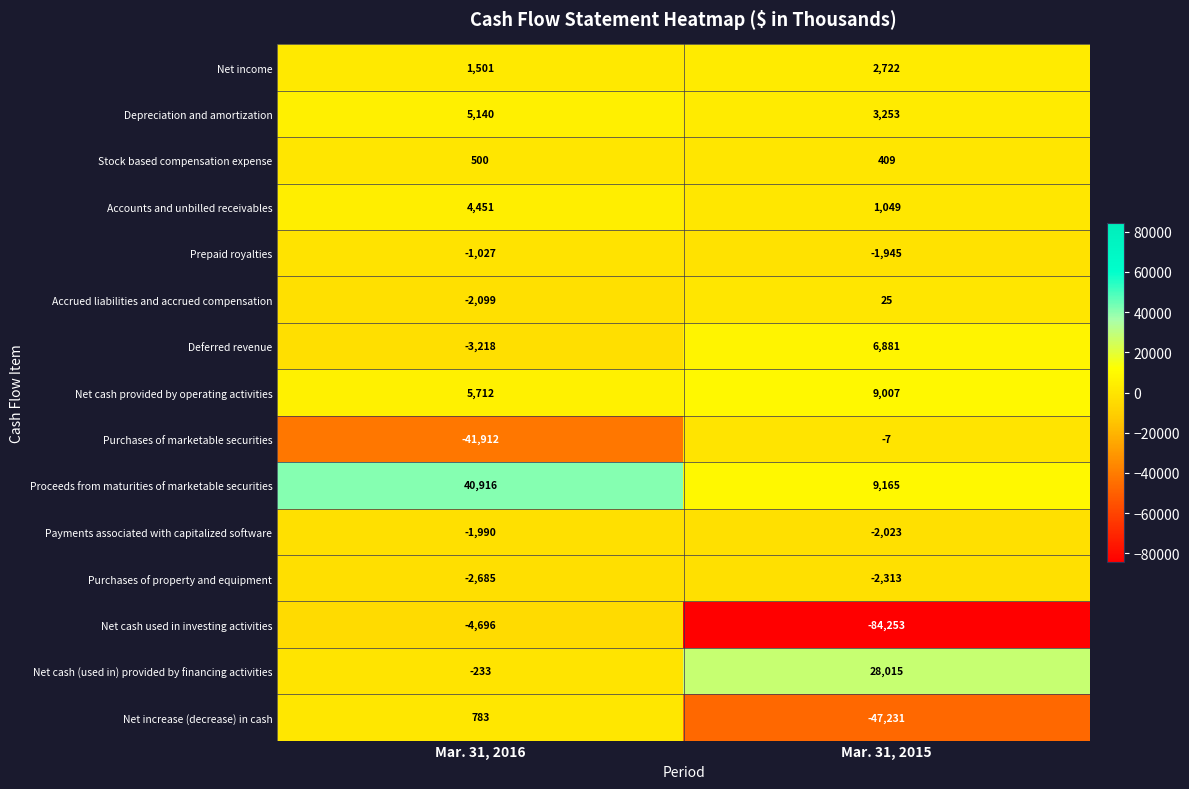

At which category is the sum across all series the highest?

Mar. 31, 2016